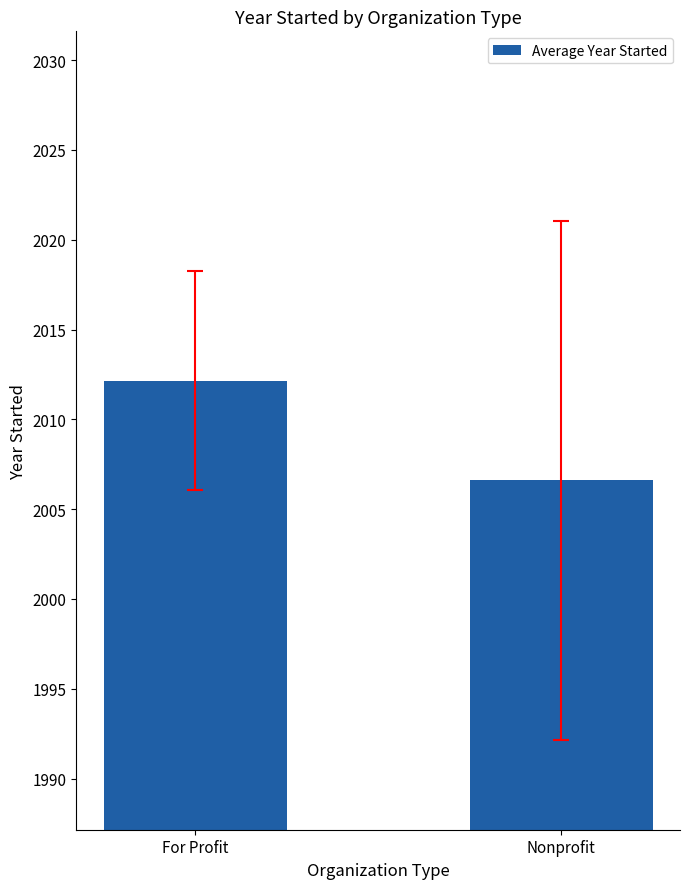

Which label corresponds to the largest value in the chart?

For Profit